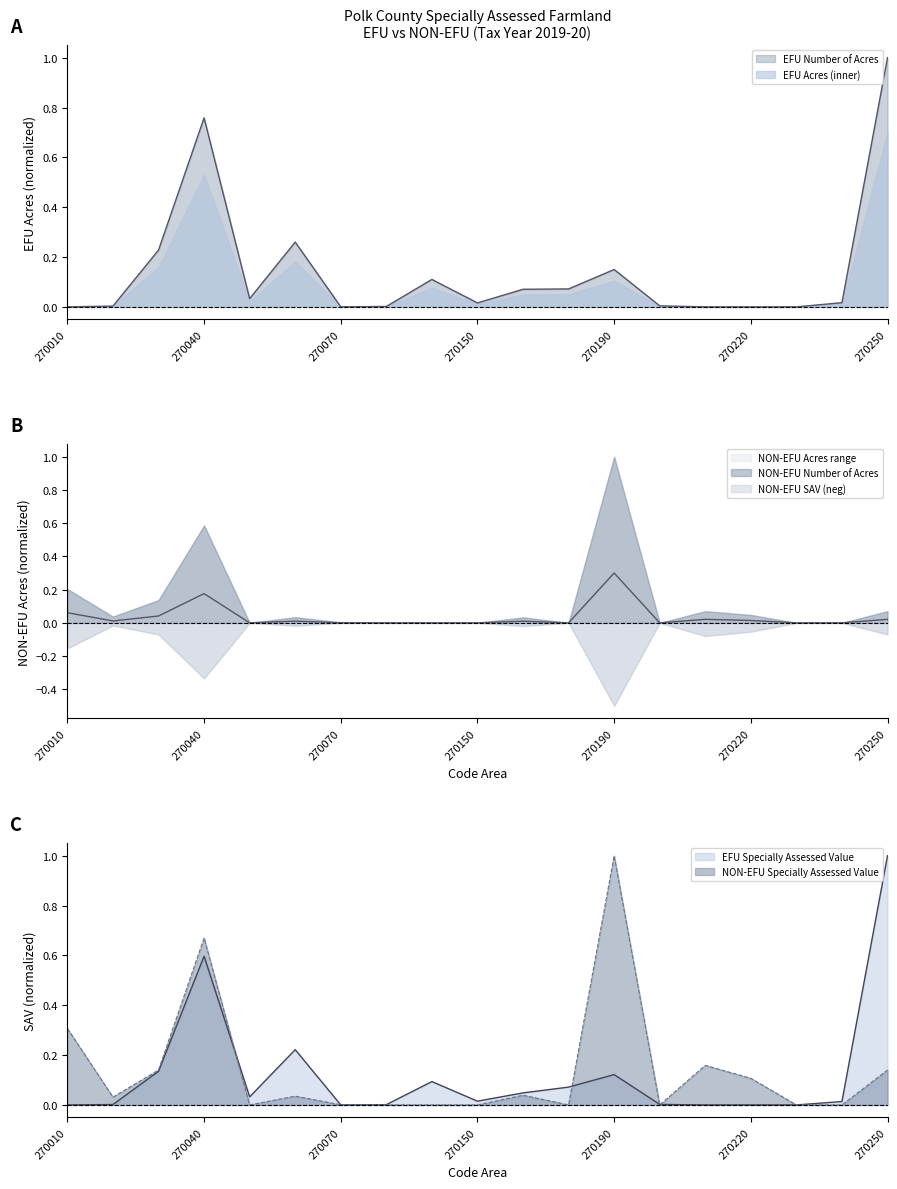

At which label does NON-EFU Specially Assessed Value reach its peak?

270190